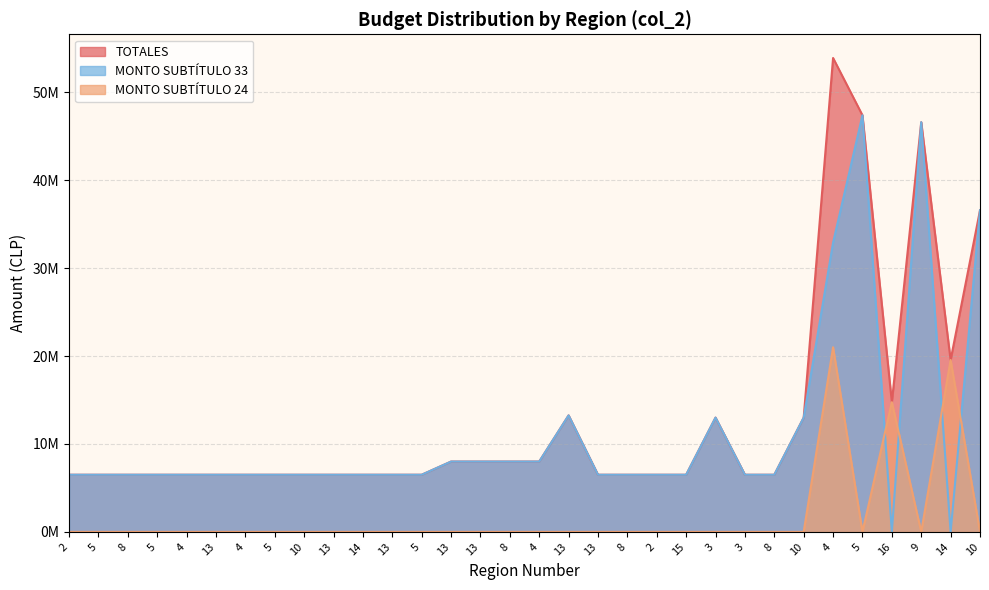

What is the total value across all series at 2?

13000000